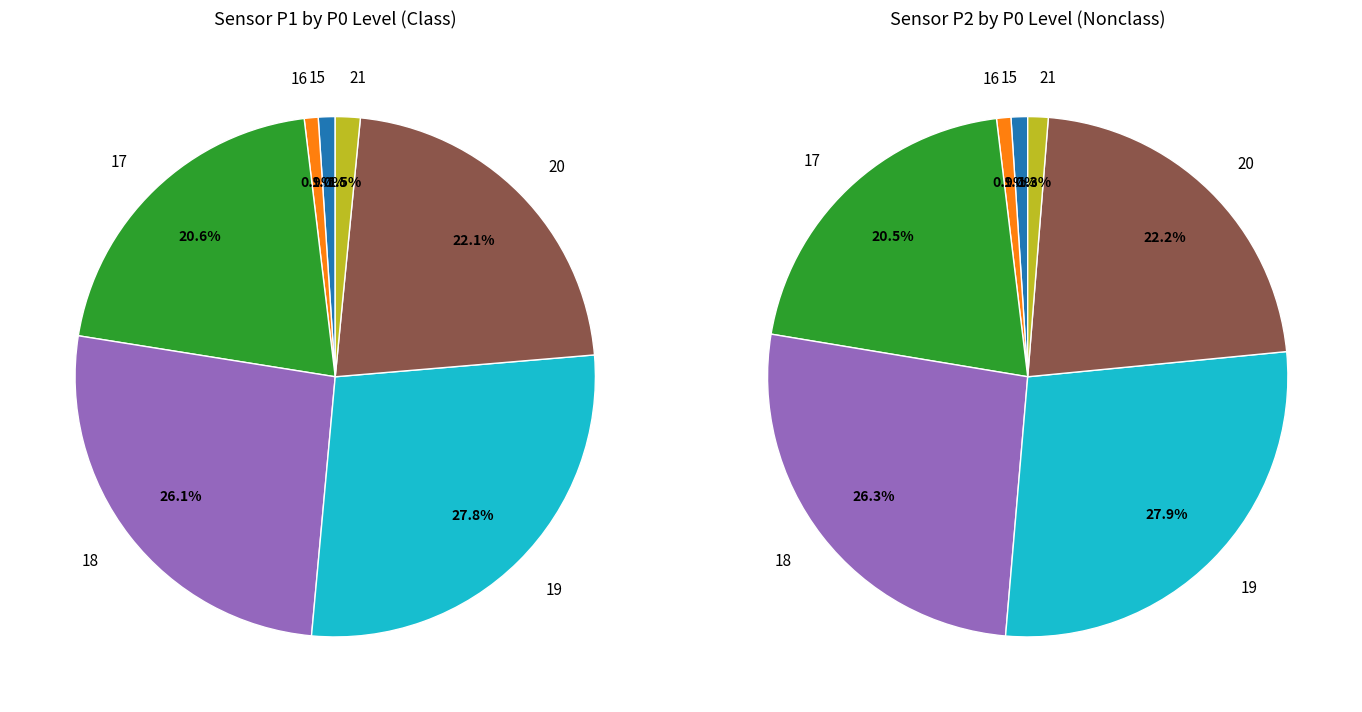

Does 16 represent more than half of the total?

No